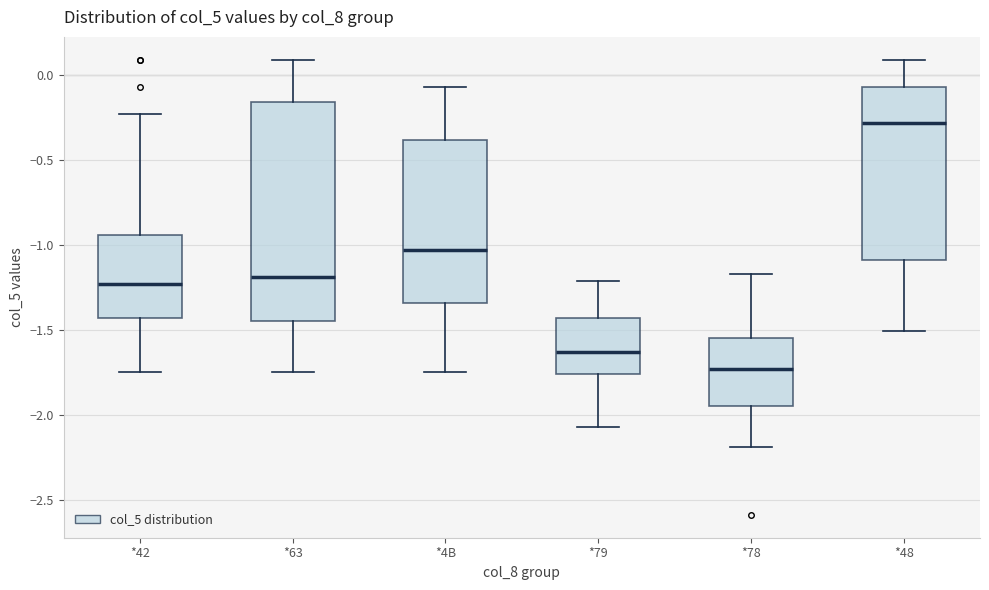

Where does the upper whisker of the box for *4B end on the y-axis? The values are not printed on the chart, so give them approximately, as read against the axis.

-0.05